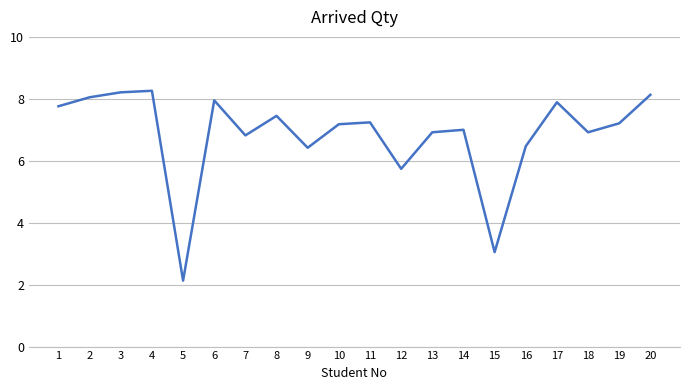

What is the average value?

6.8